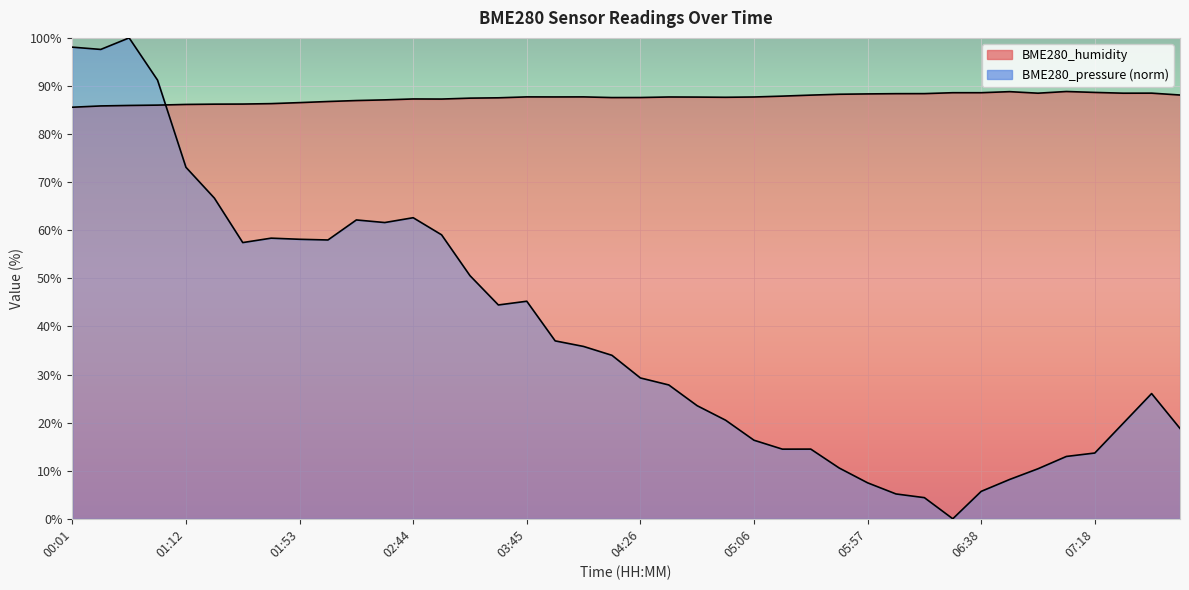

What value does the BME280_humidity series have at 05:57?

88.3